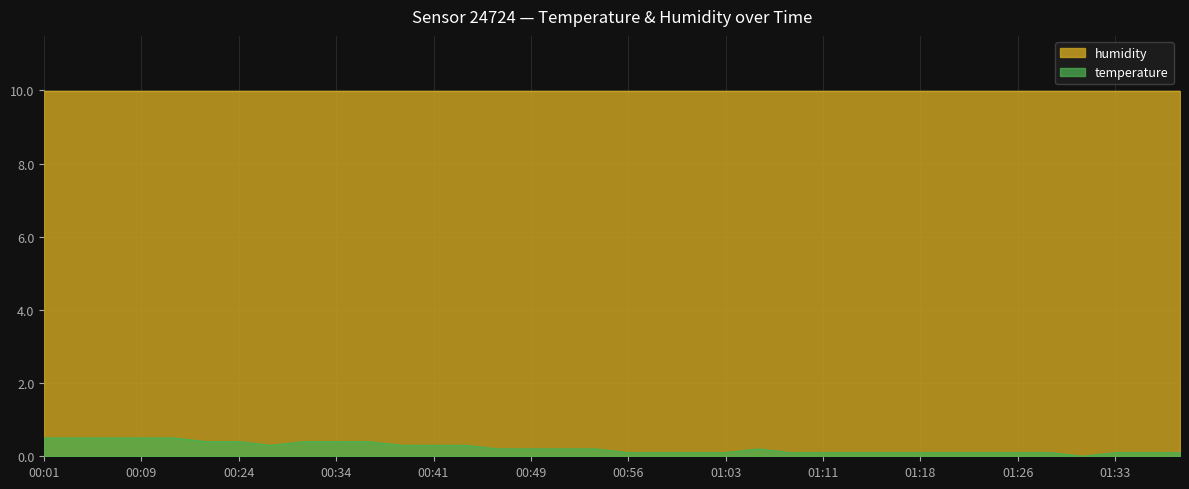

What is the highest value of the humidity series?

10.0